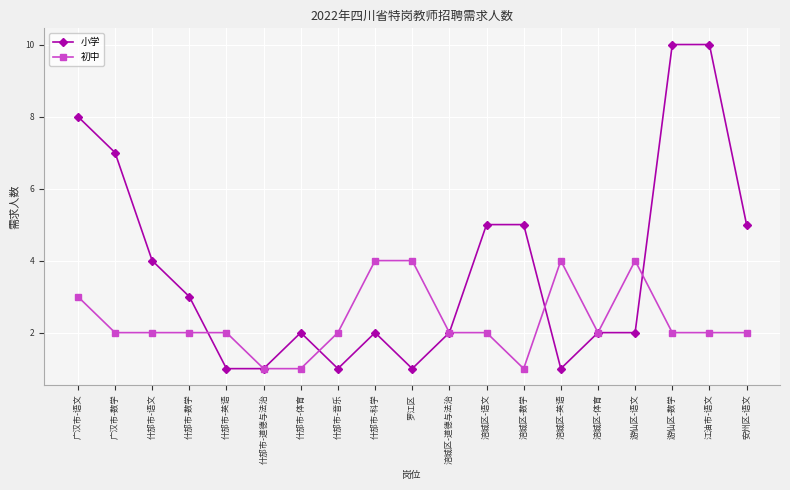

The 初中 series shows 7 at 罗江区. True or false?

False